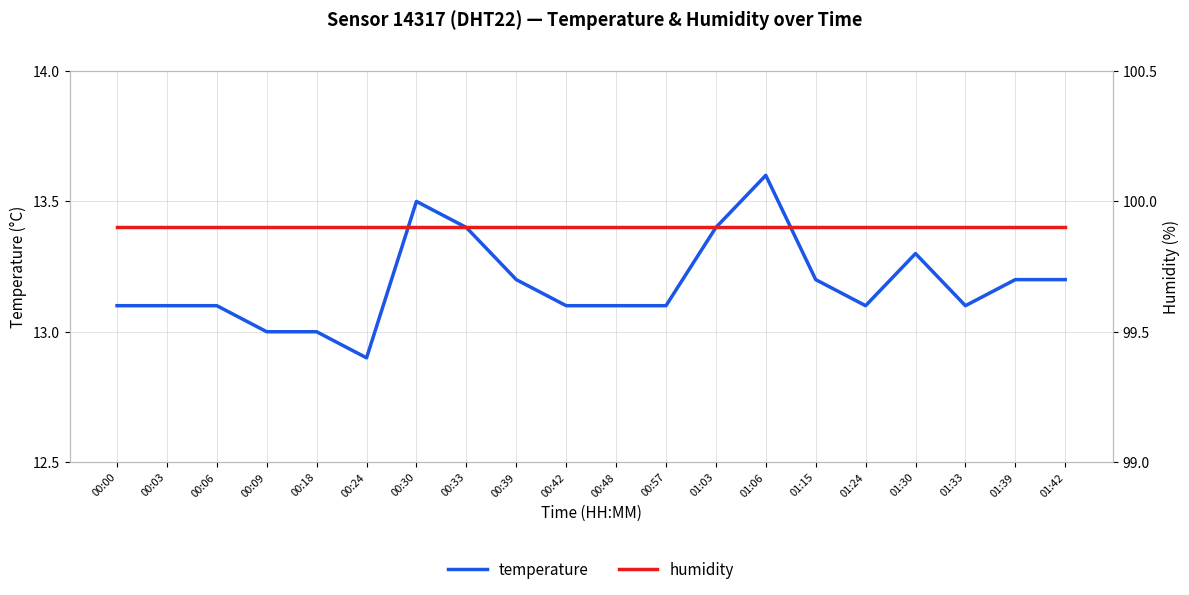

How many data points does each series have?

20